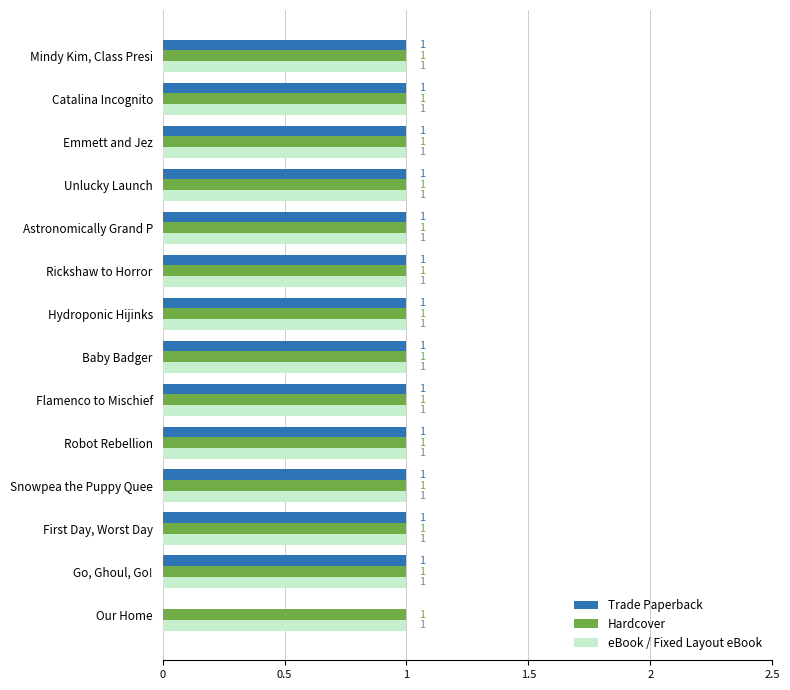

The value of Trade Paperback at Snowpea the Puppy Quee is 1. True or false?

True